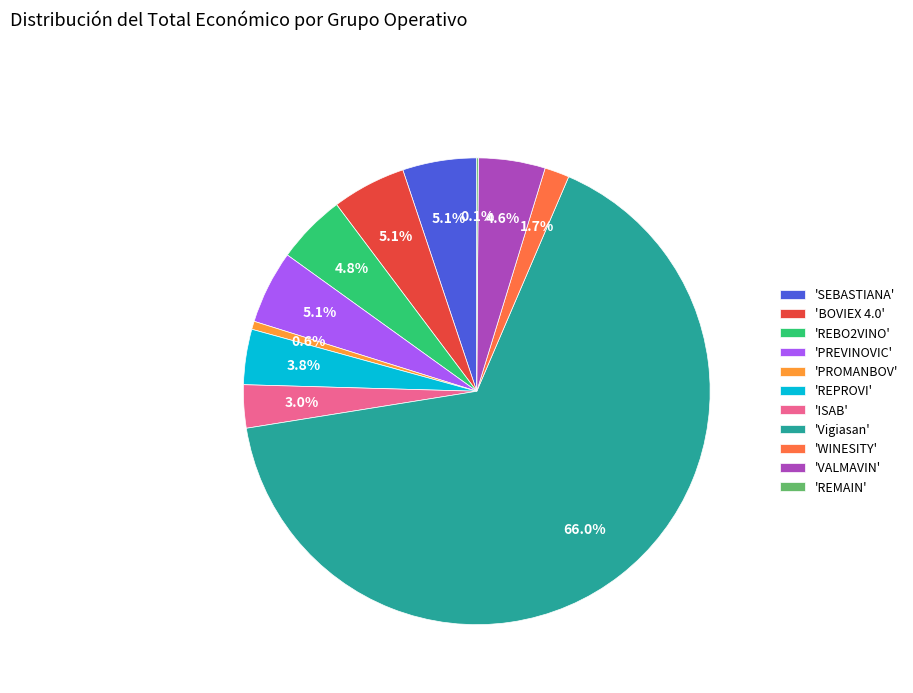

Between 'REBO2VINO' and 'ISAB', which is larger?

'REBO2VINO'